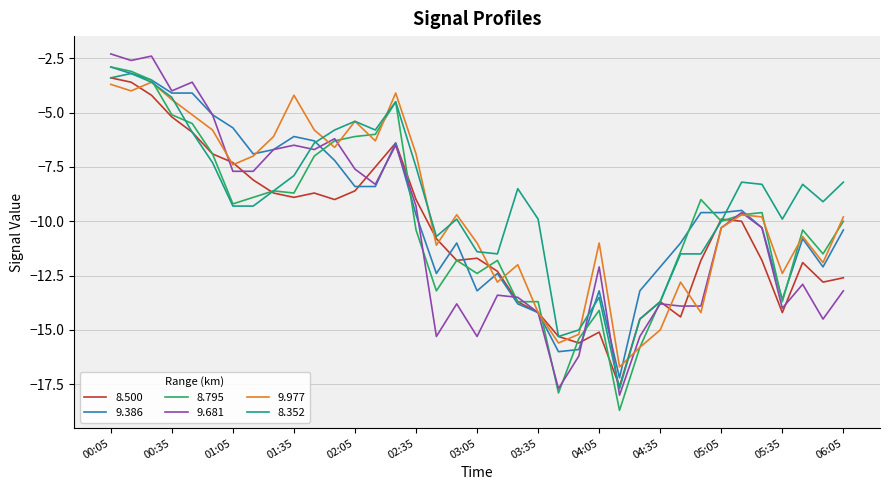

What is the maximum value for 9.977?

-3.6